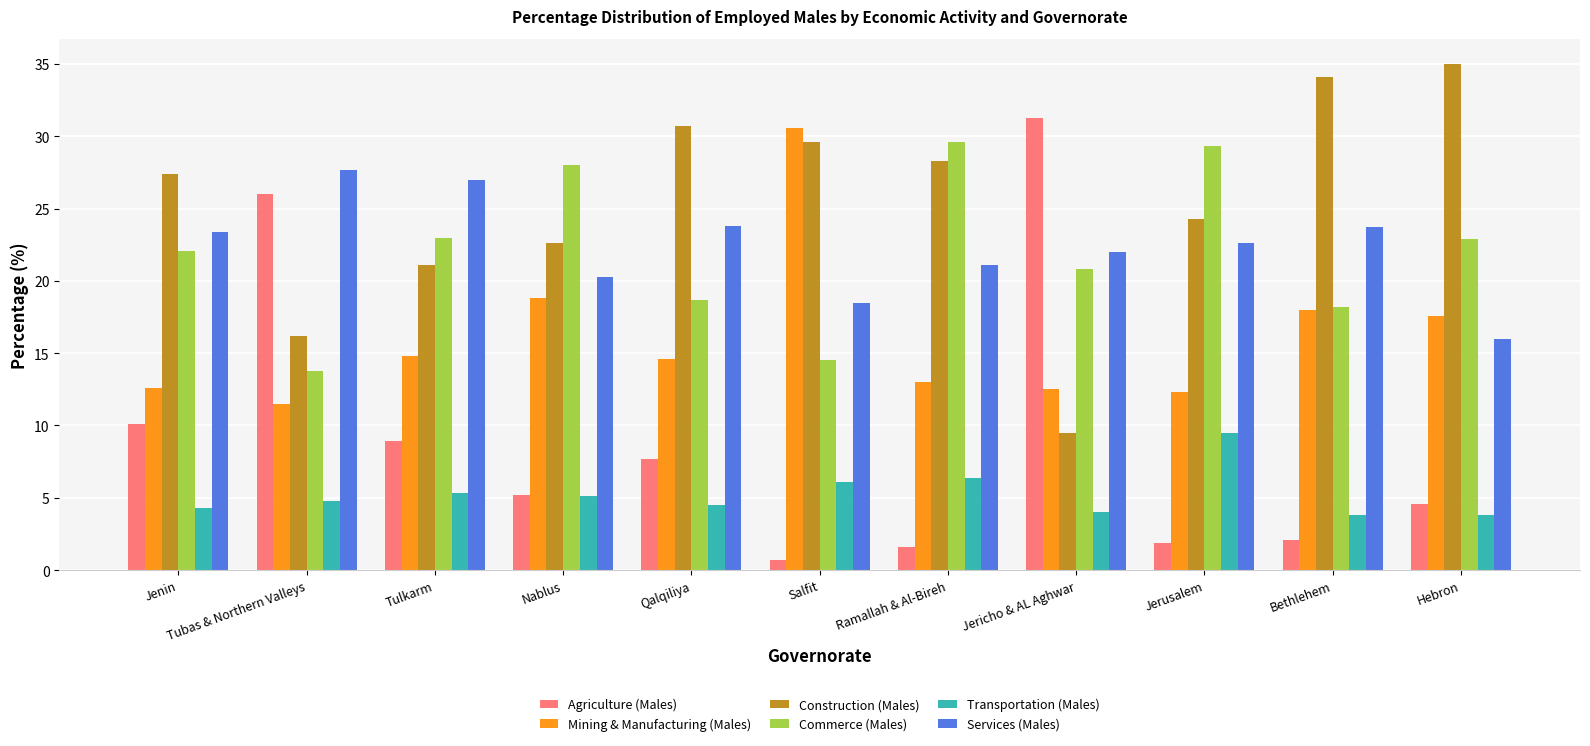

What is the difference between the Services (Males) values at Ramallah & Al-Bireh and Jerusalem?

1.5